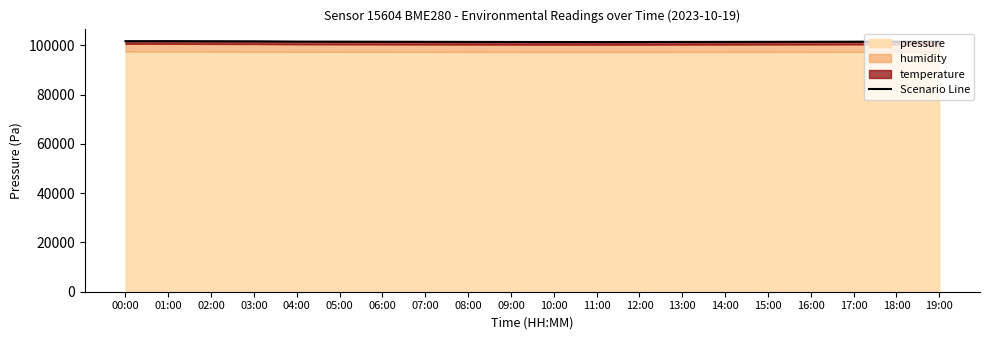

Reading left to right, extract all data points from this chart.

101671.3	101682.1	101642.5	101606.6	101492.9	101467.0	101430.9	101398.9	101367.7	101336.5	101320.9	101310.3	101326.5	101347.7	101368.9	101390.1	101417.0	101443.8	101469.9	101500.8